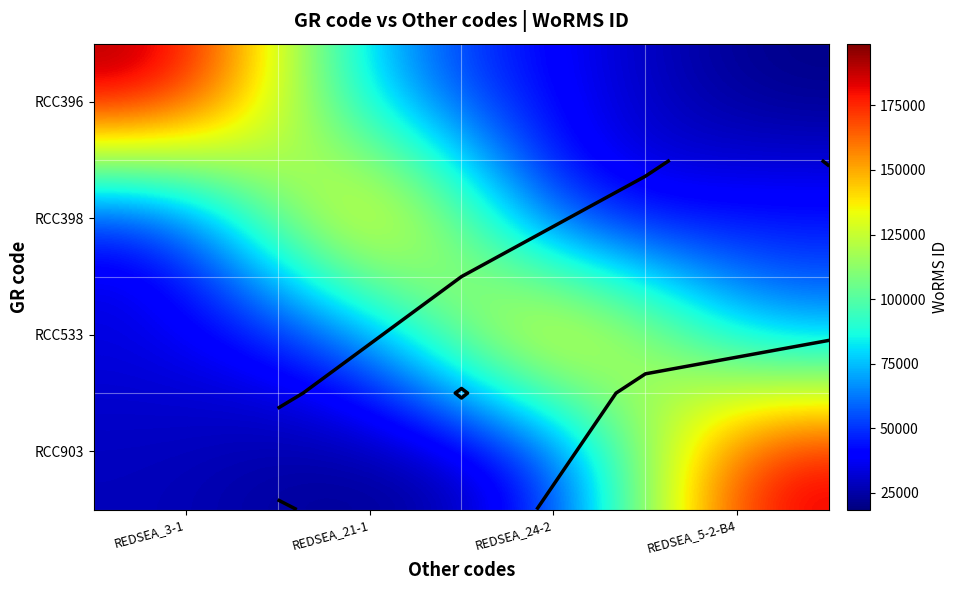

What is the sum of the RCC396 values at REDSEA_21-1 and REDSEA_5-2-B4?

81974.9